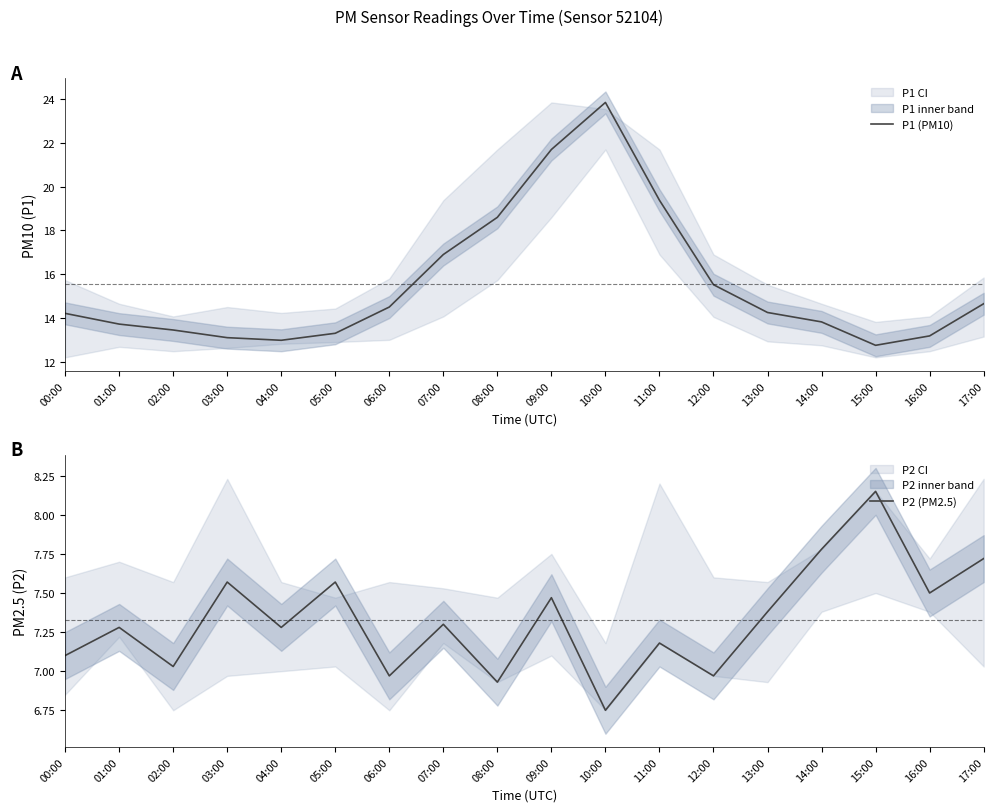

At which category does P2 (PM2.5) reach its first local peak?

01:00